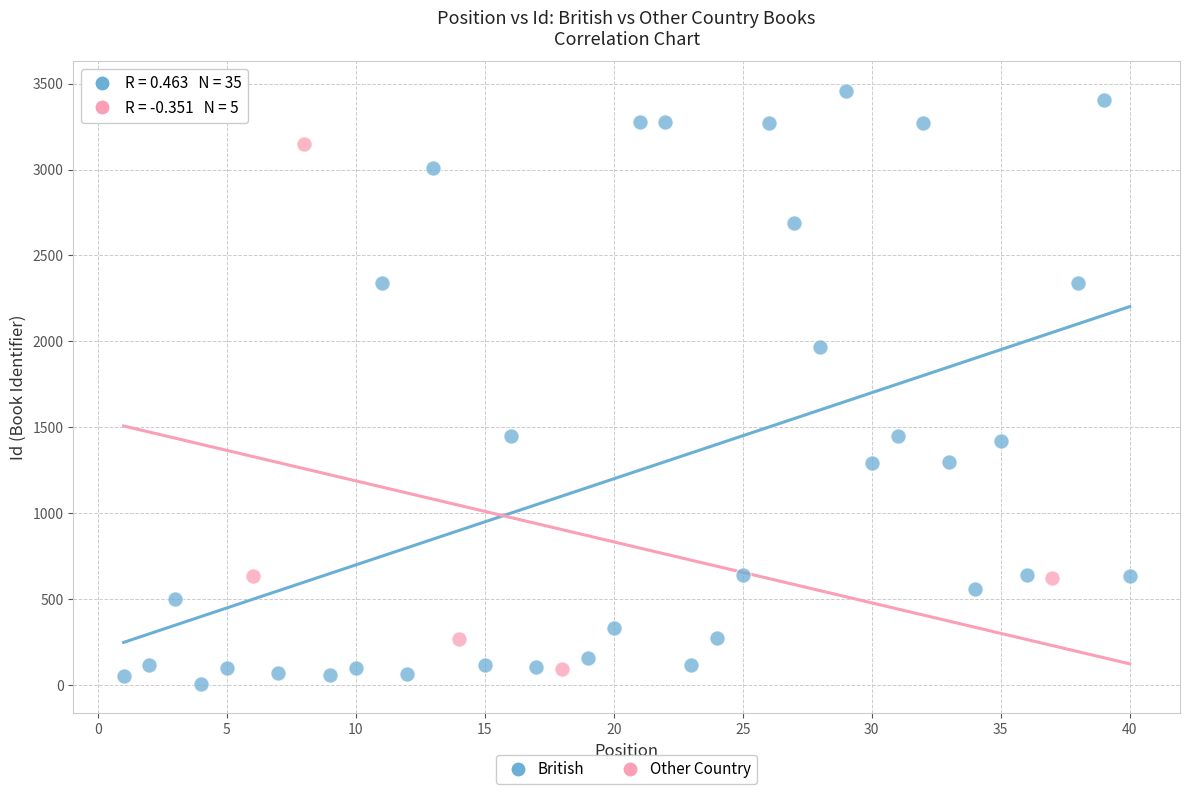

Which series has the largest Y range (max minus min)?

British